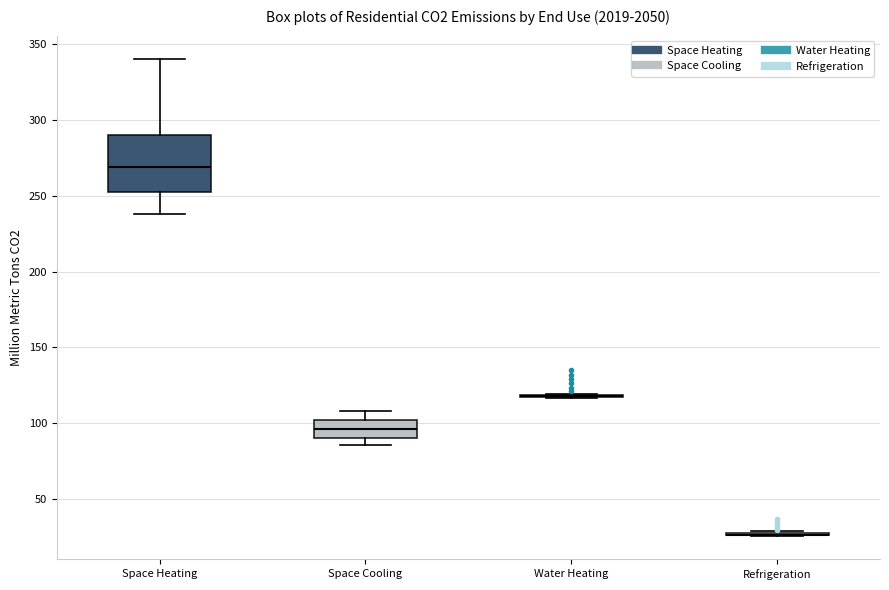

Reading left to right, read every box against the y-axis: the position of its median line, the range the box covers, and the ends of its whiskers. The values are not printed on the chart, so give them approximately, as read against the axis.

Space Heating: median 270, box 255 to 290, whiskers 240 to 340
Space Cooling: median 95, box 90 to 100, whiskers 85 to 110
Water Heating: box collapsed to a line at 120, whiskers 115 to 120
Refrigeration: box collapsed to a line at 25, whiskers 25 to 30